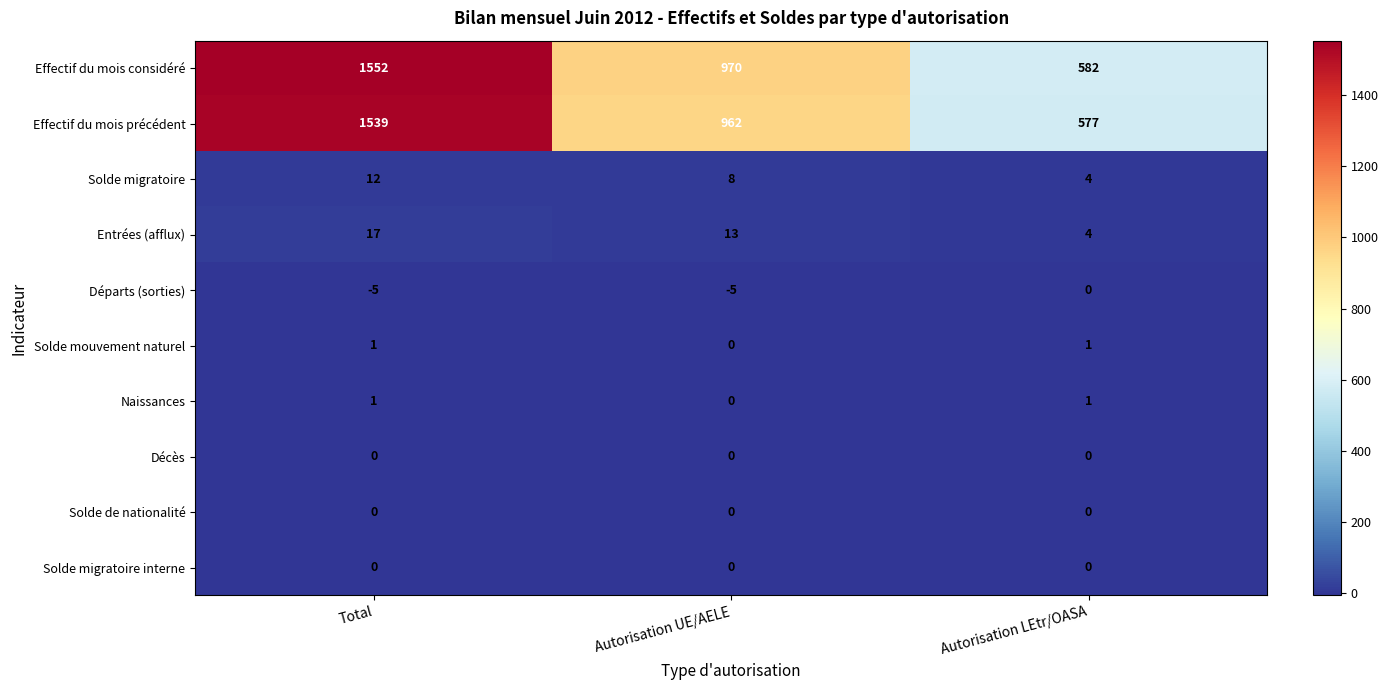

True or false: Solde de nationalité has a value of 0 at Total.

True